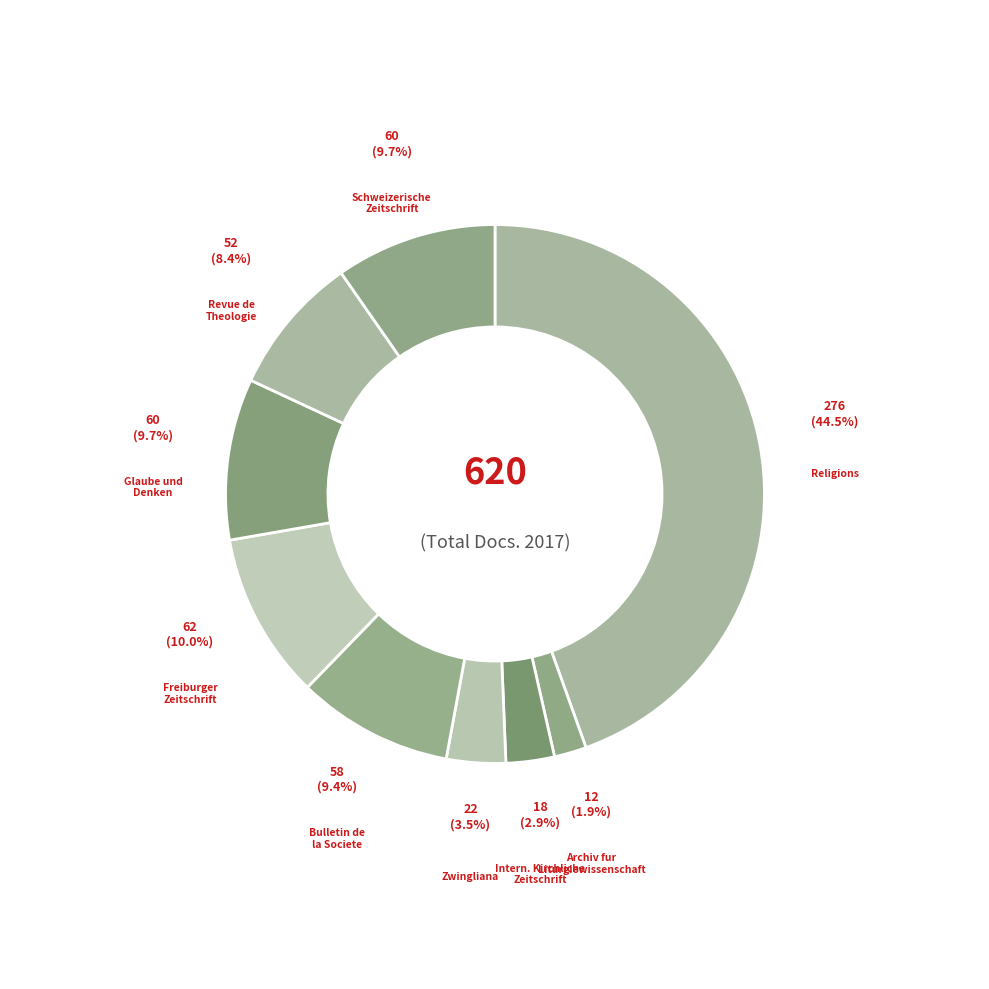

What is the smallest slice in the pie chart?

Archiv fur Liturgiewissenschaft